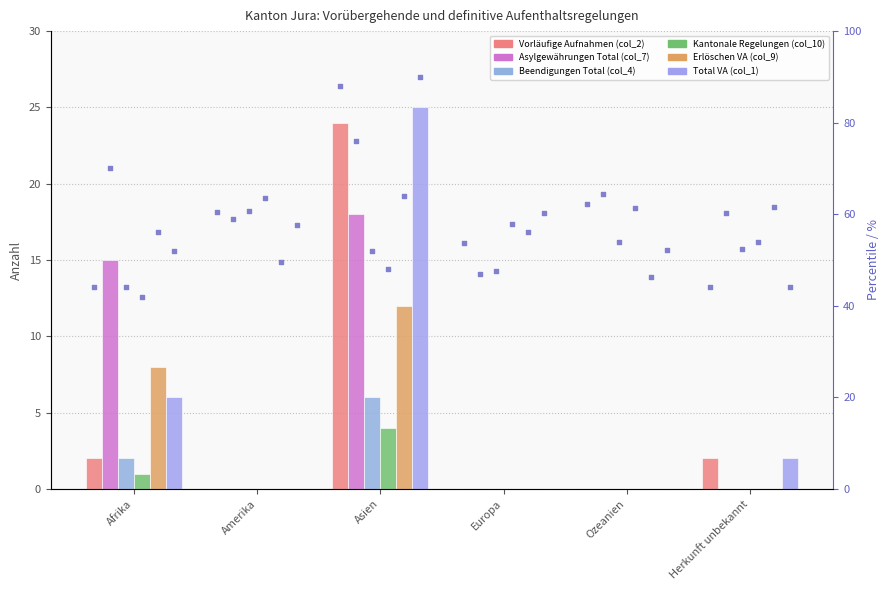

Which series has the widest spread of Y values?

Total VA (col_1)